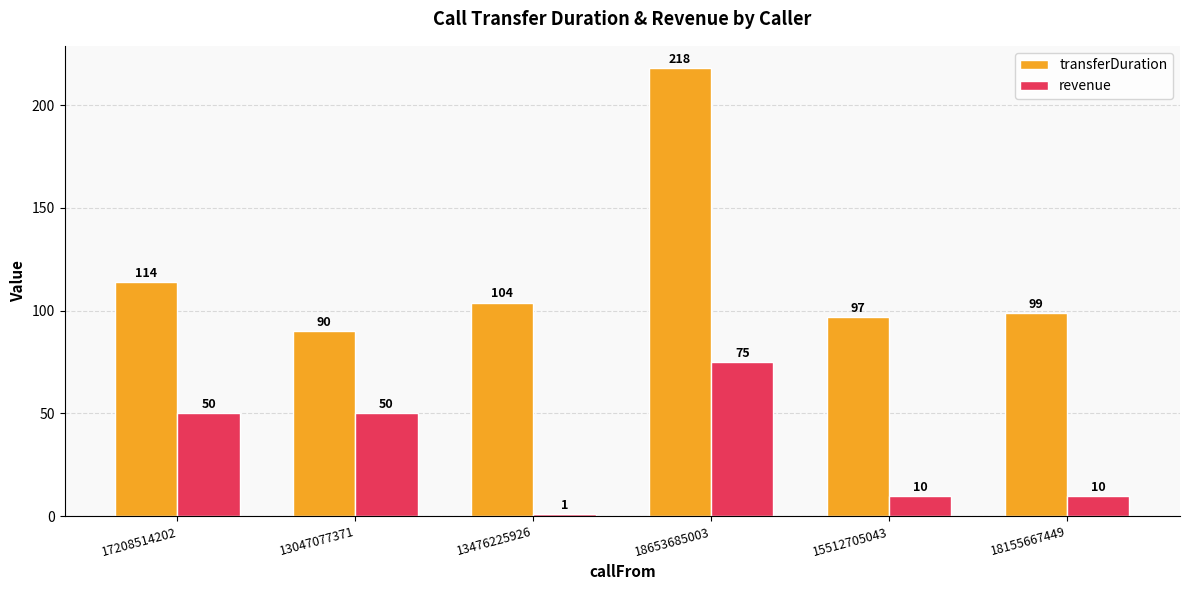

Count the revenue values in the range 10 to 50.

4